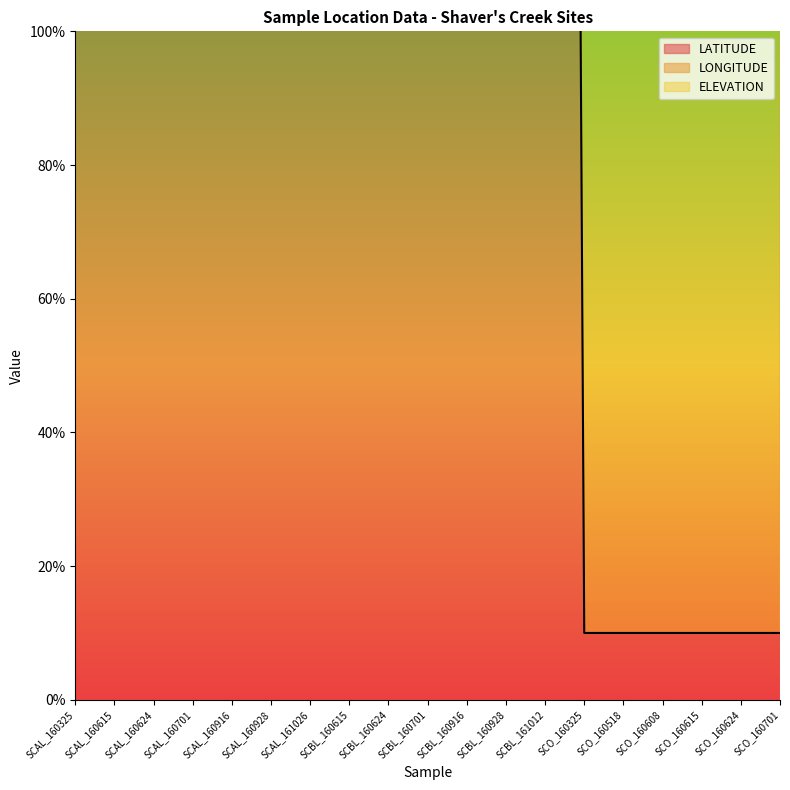

True or false: LATITUDE and ELEVATION intersect in this chart.

False